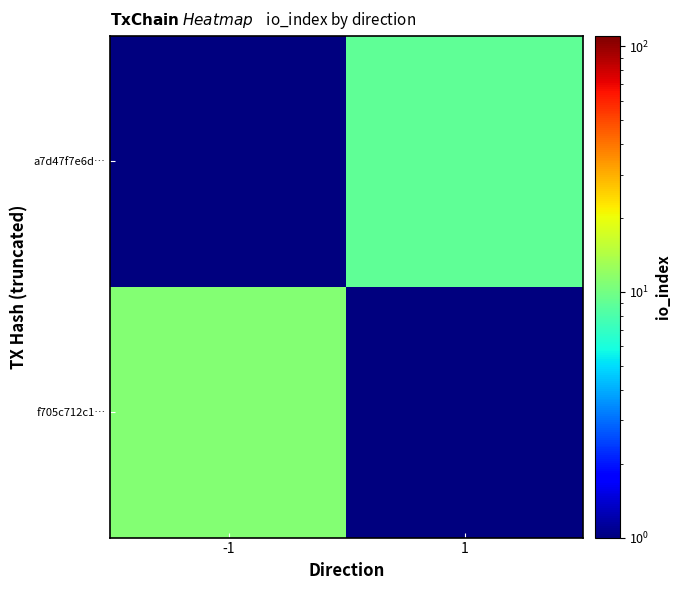

What is the maximum value shown in the chart?

11.0